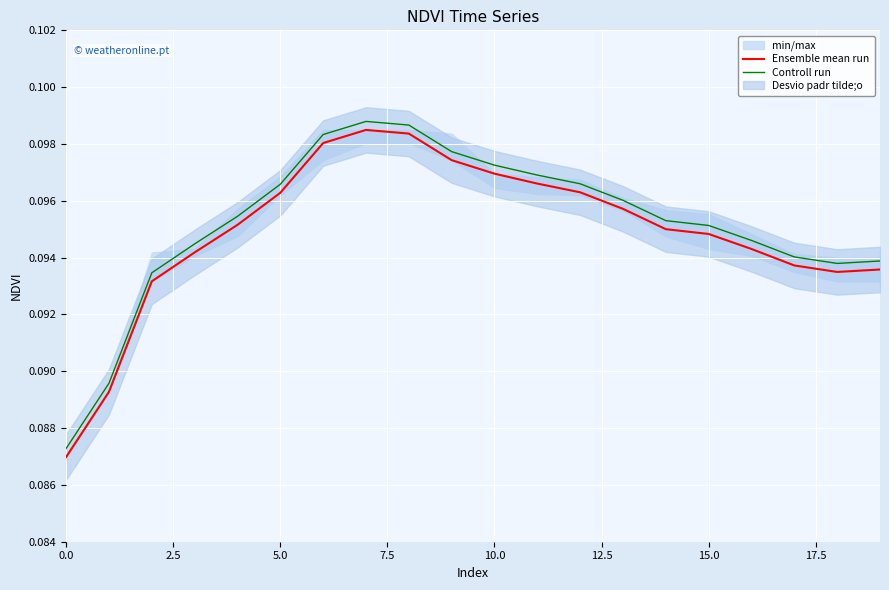

Where is the first local minimum for Controll run?

18